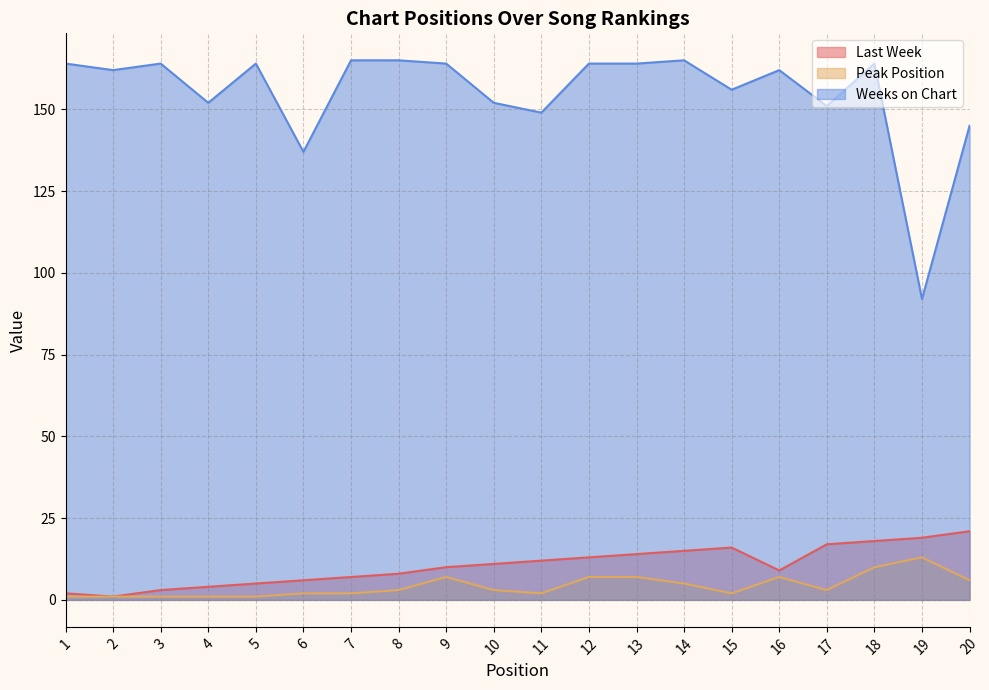

Rank the categories by Weeks on Chart value from highest to lowest.

7, 8, 14, 1, 3, 5, 9, 12, 13, 18, 2, 16, 15, 4, 10, 17, 11, 20, 6, 19